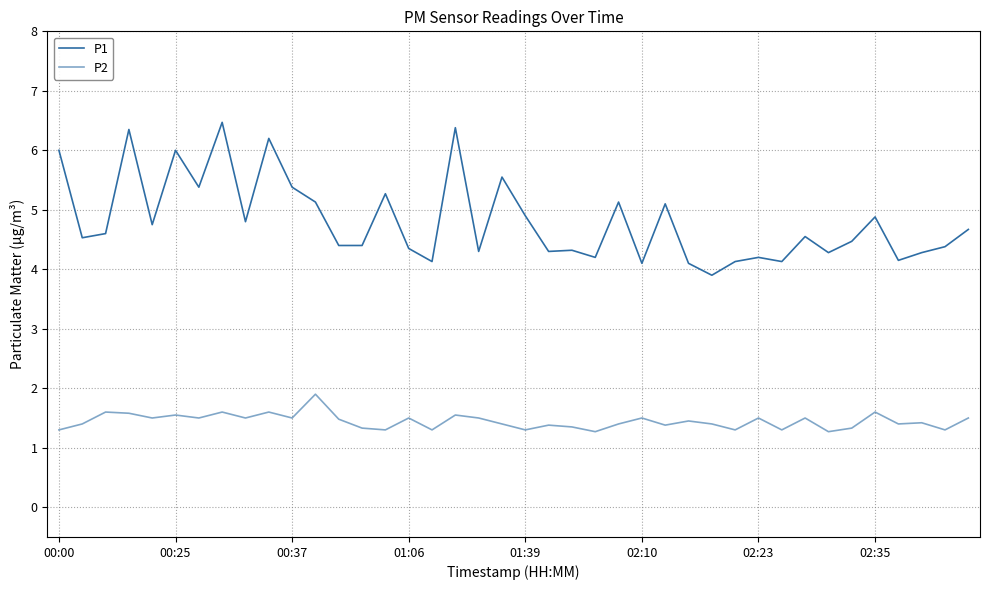

Does the chart have visible grid lines?

Yes